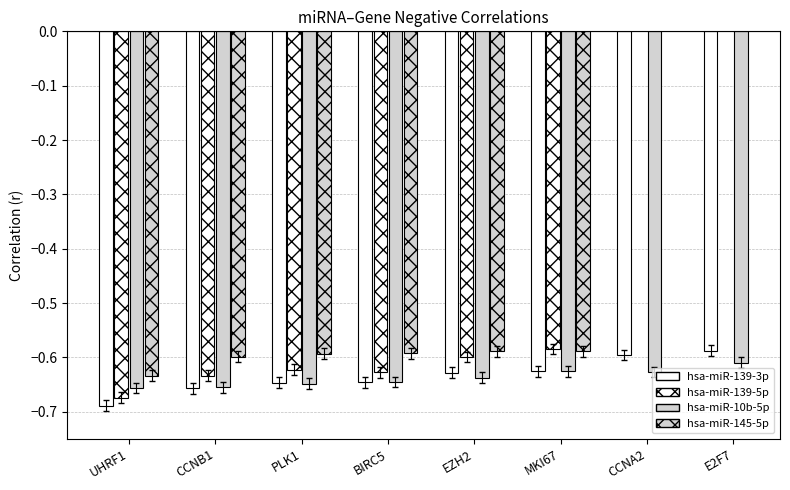

Is it true that hsa-miR-145-5p equals -0.3 at UHRF1?

False